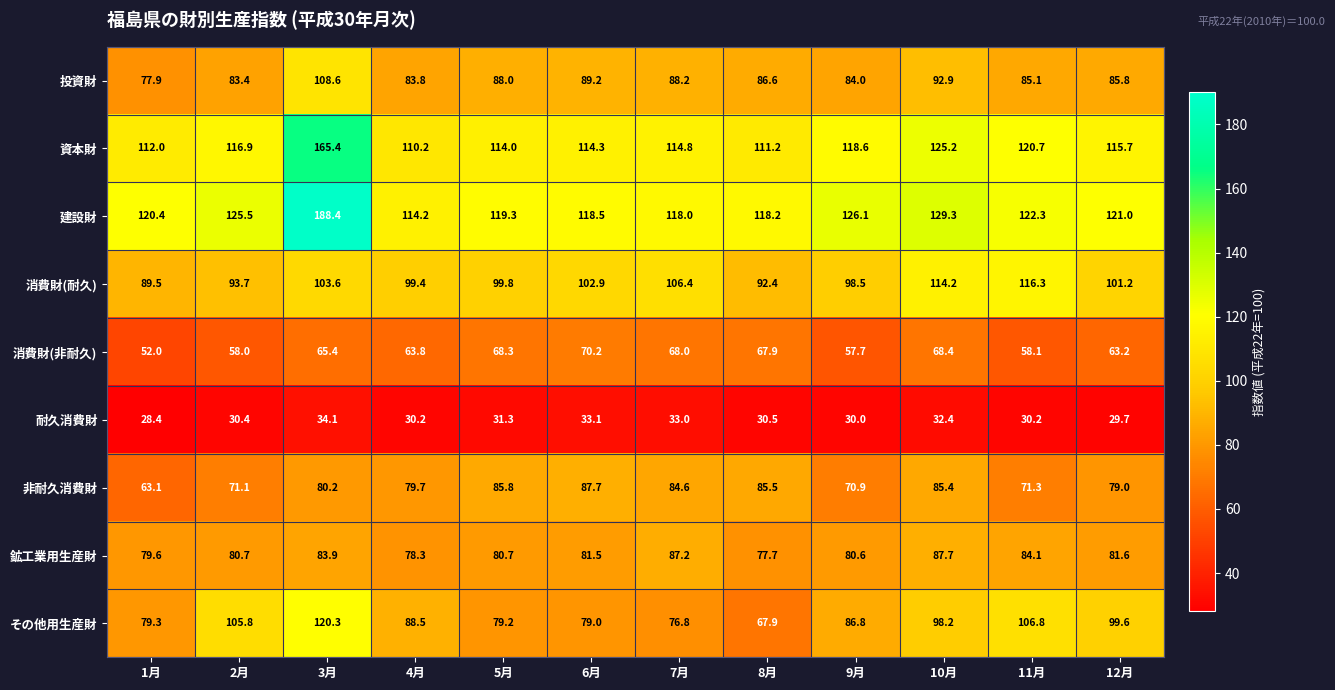

Which series changed the most between 8月 and 12月?

その他用生産財